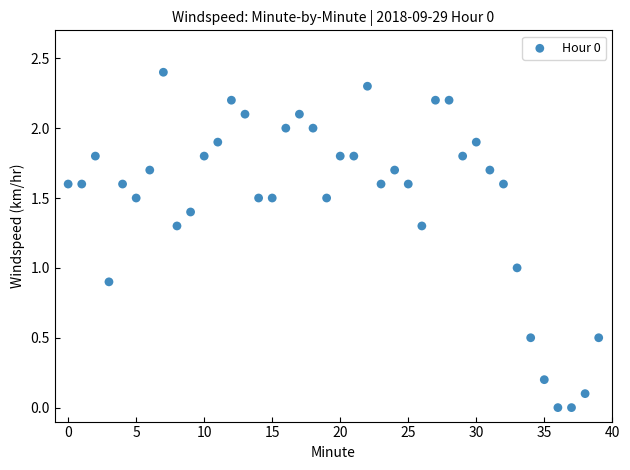

What is the range of Y values (max minus min)?

2.4